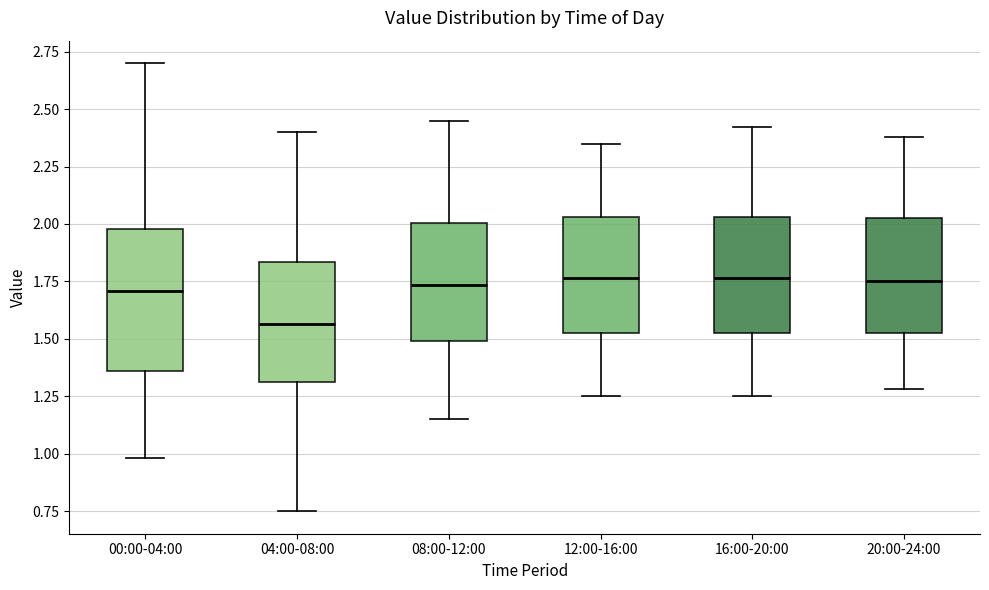

Reading left to right, read every box against the y-axis: the position of its median line, the range the box covers, and the ends of its whiskers. The values are not printed on the chart, so give them approximately, as read against the axis.

00:00-04:00: median 1.70, box 1.35 to 2.00, whiskers 1.00 to 2.70
04:00-08:00: median 1.55, box 1.30 to 1.85, whiskers 0.75 to 2.40
08:00-12:00: median 1.75, box 1.50 to 2.00, whiskers 1.15 to 2.45
12:00-16:00: median 1.75, box 1.55 to 2.05, whiskers 1.25 to 2.35
16:00-20:00: median 1.75, box 1.55 to 2.05, whiskers 1.25 to 2.40
20:00-24:00: median 1.75, box 1.55 to 2.05, whiskers 1.30 to 2.40